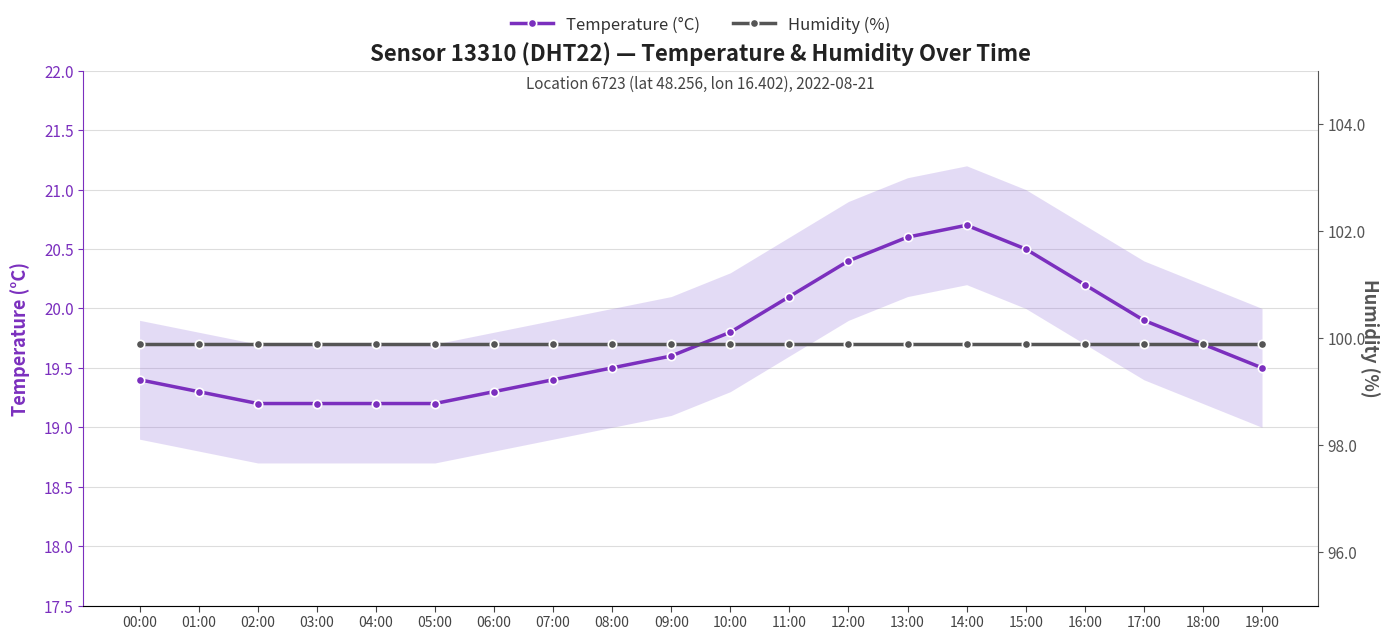

At which category does Temperature (°C) reach its first local peak?

14:00